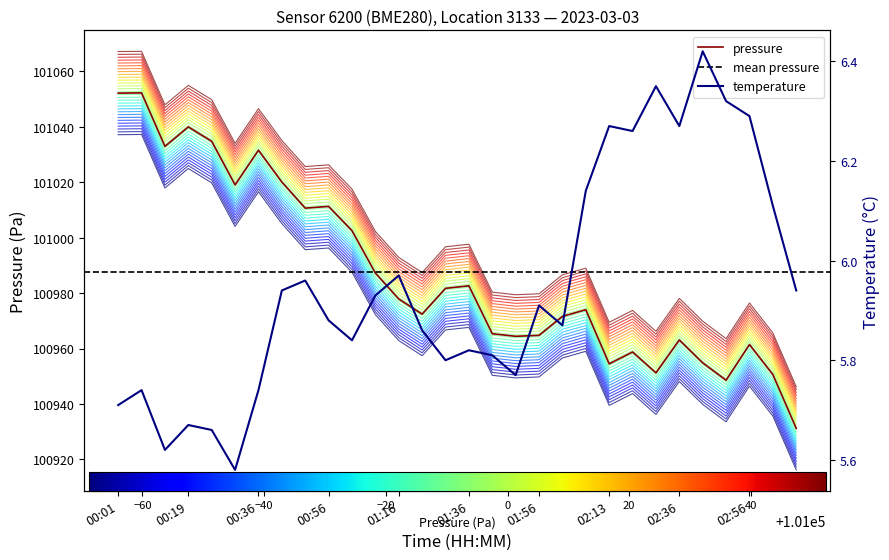

What is the sum of all temperature values?

178.4